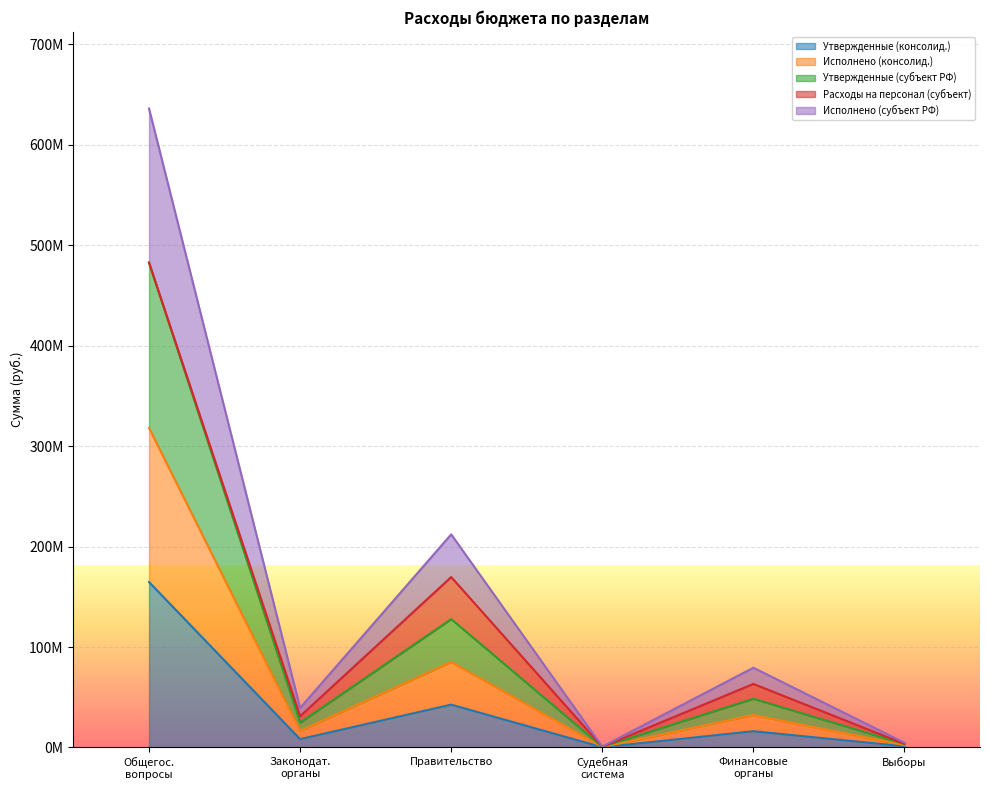

Does the chart display data point markers on the line(s)?

No